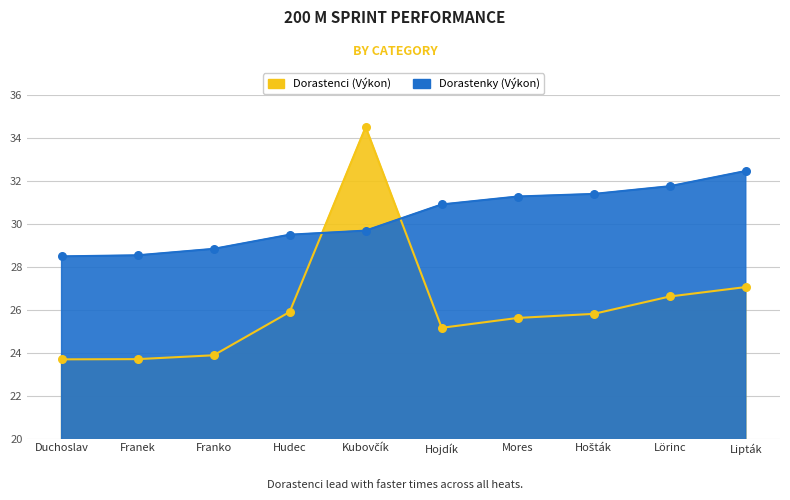

Which series contains the highest Y value?

Dorastenci (Výkon)